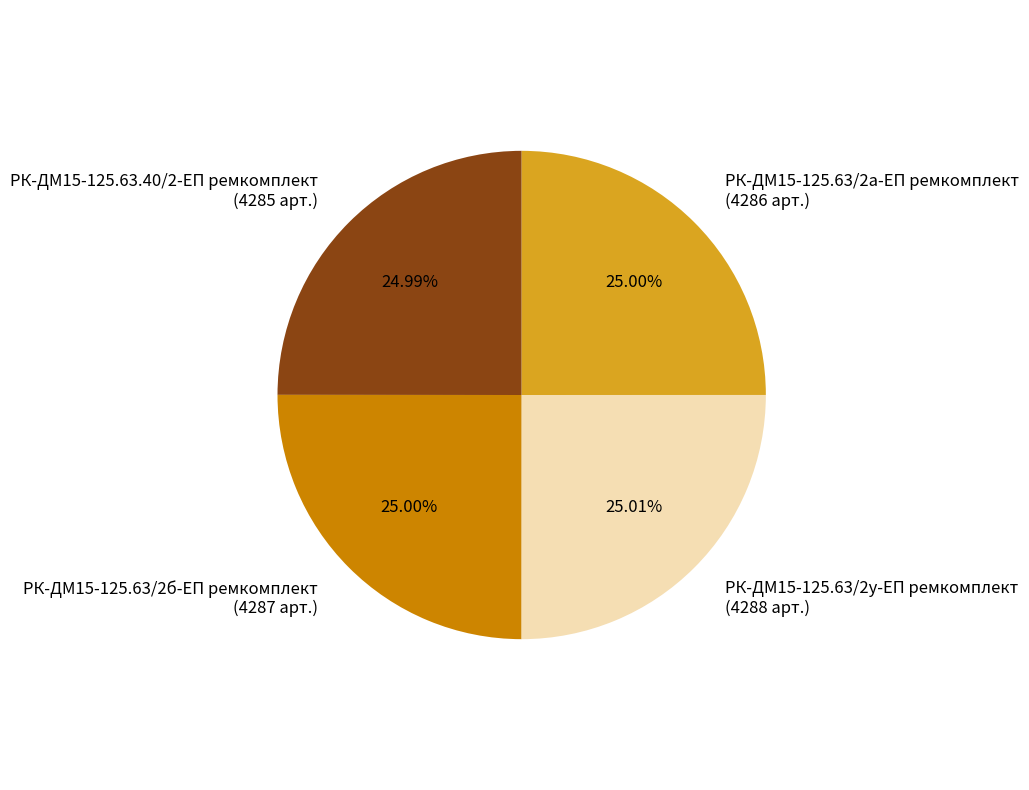

To the nearest percent, what portion does РК-ДМ15-125.63.40/2-ЕП ремкомплект represent?

25%